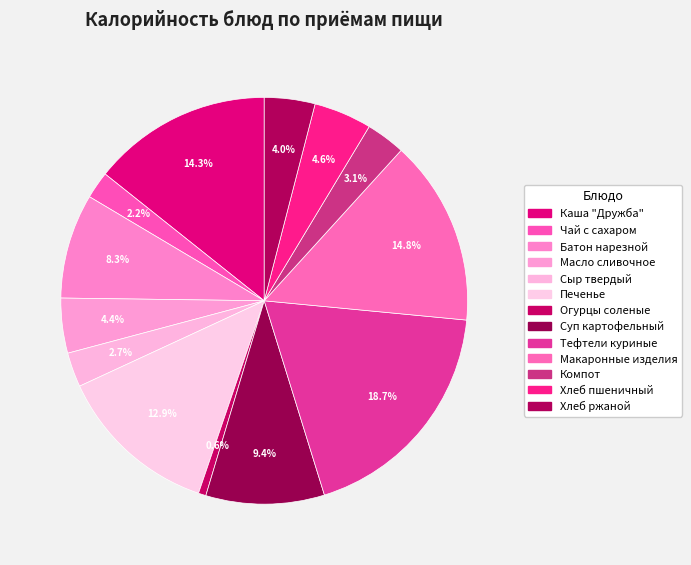

How many segments does this pie chart have?

13